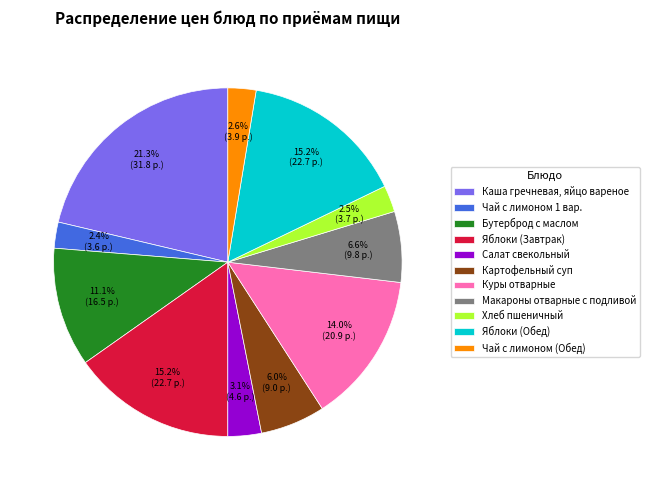

To the nearest percent, what is the difference between the Салат свекольный and Куры отварные slice percentages?

11%